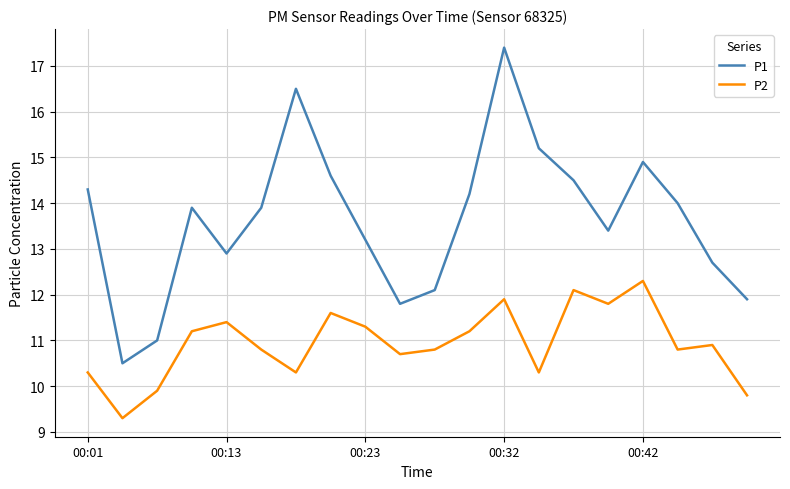

List the series in order of their overall mean, highest first.

P1, P2